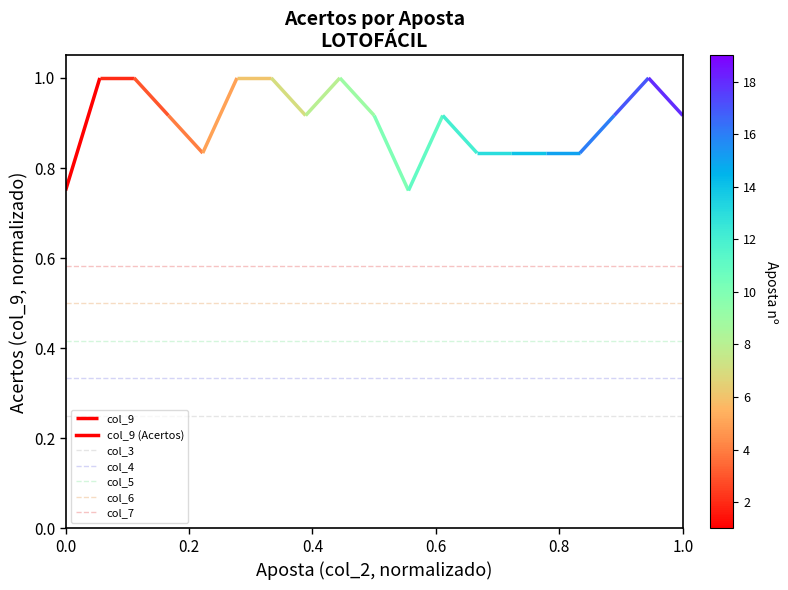

What is the average value of the col_6 series?

0.5